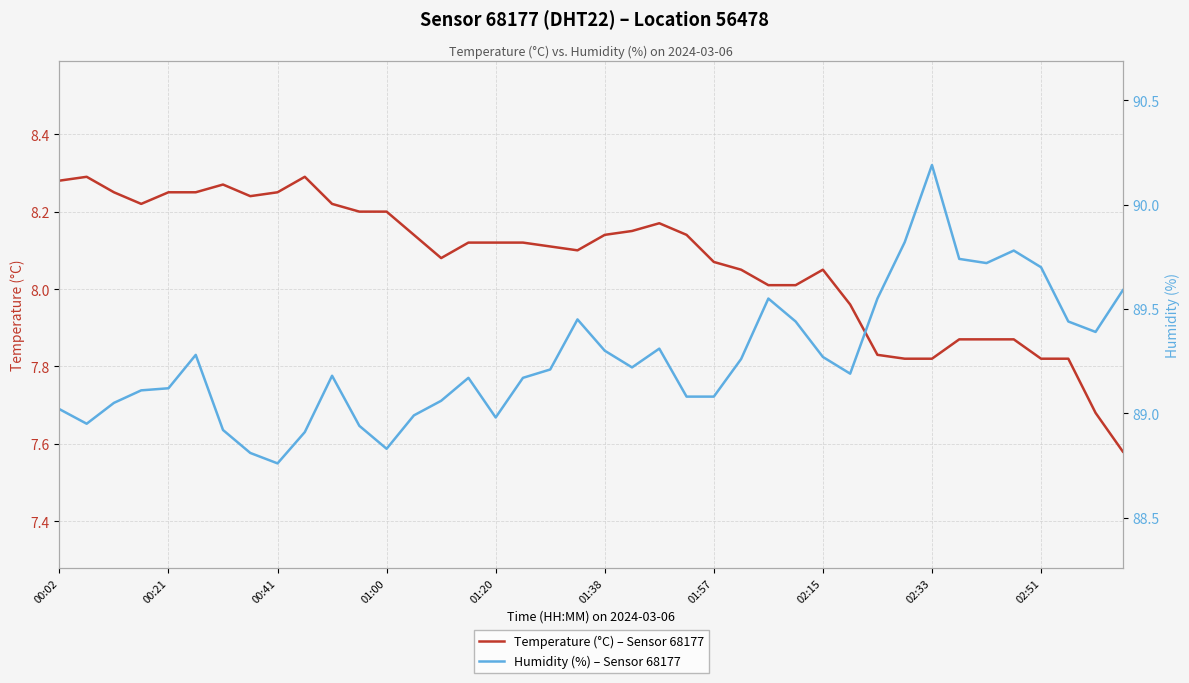

Which series changed the most between 13 and 20?

Humidity (%) – Sensor 68177